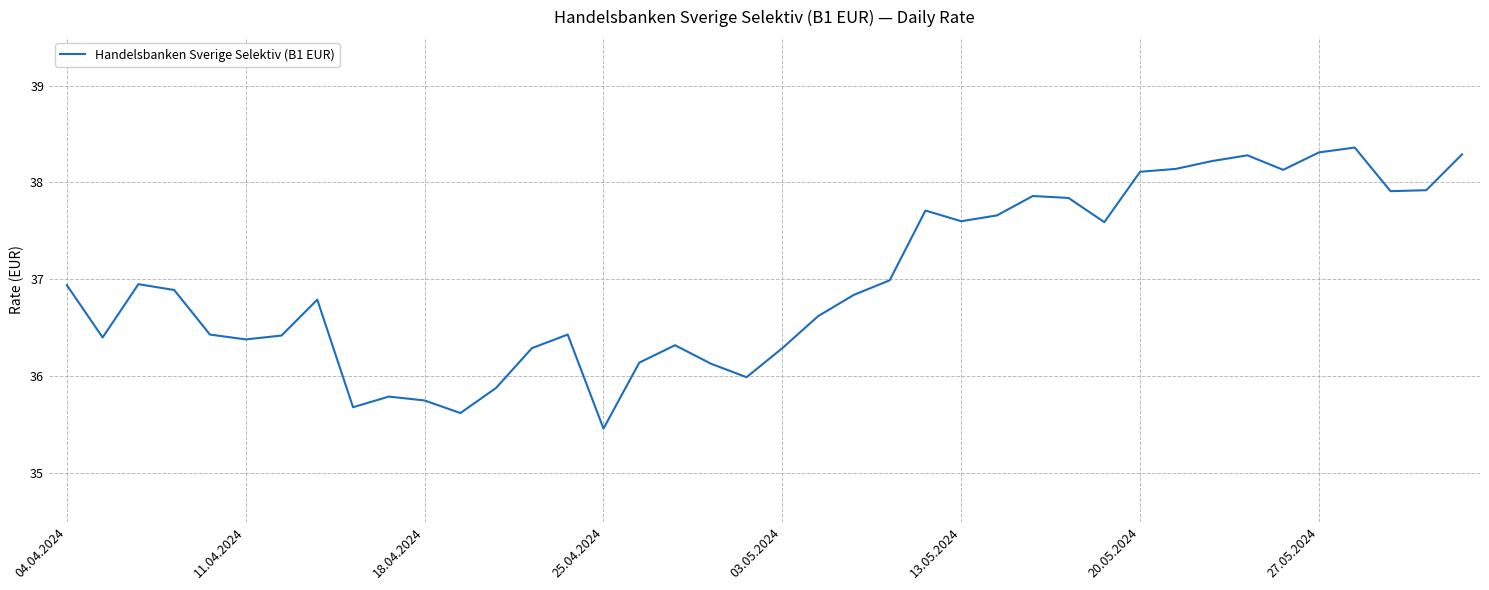

What is the maximum value shown in the chart?

38.4